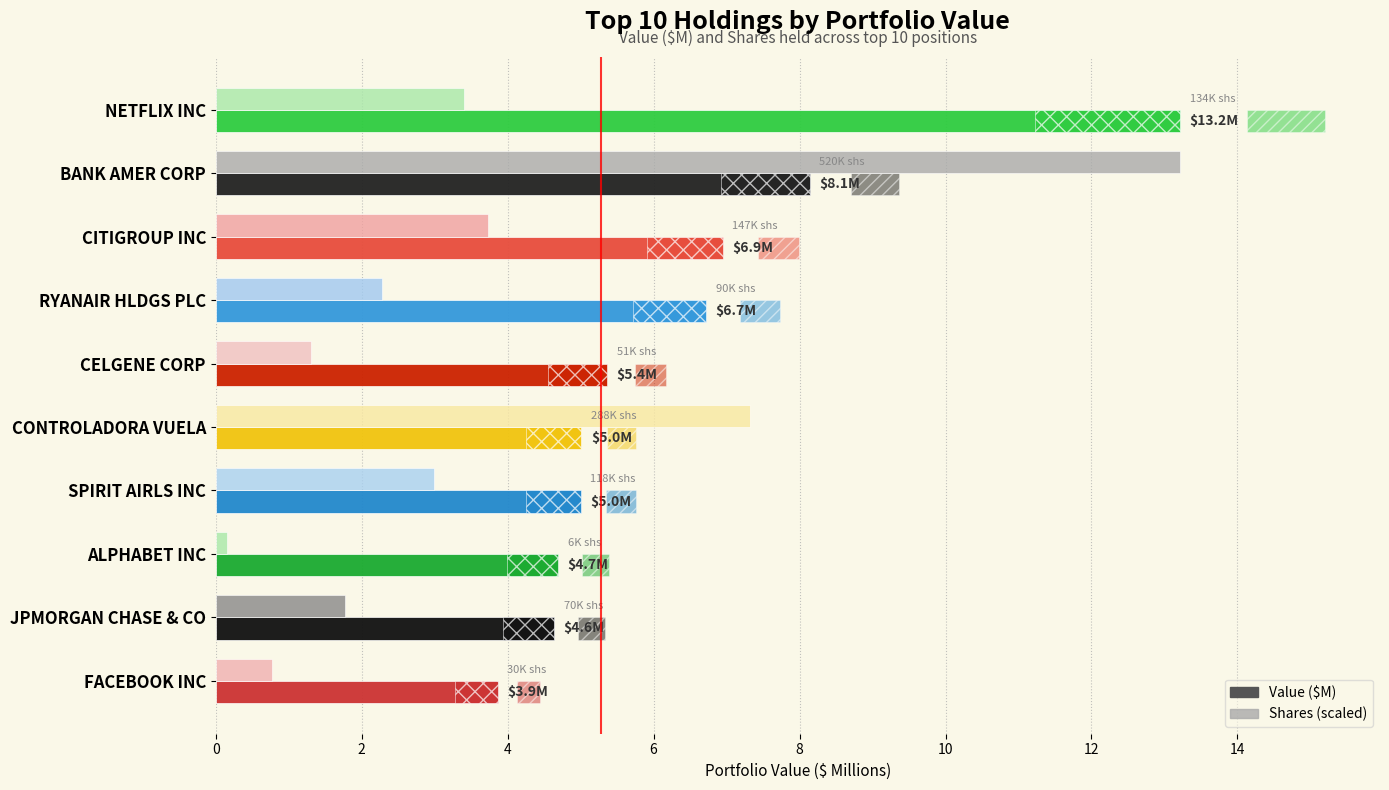

What are all the series names shown in the legend?

Value ($M), Shares (scaled)